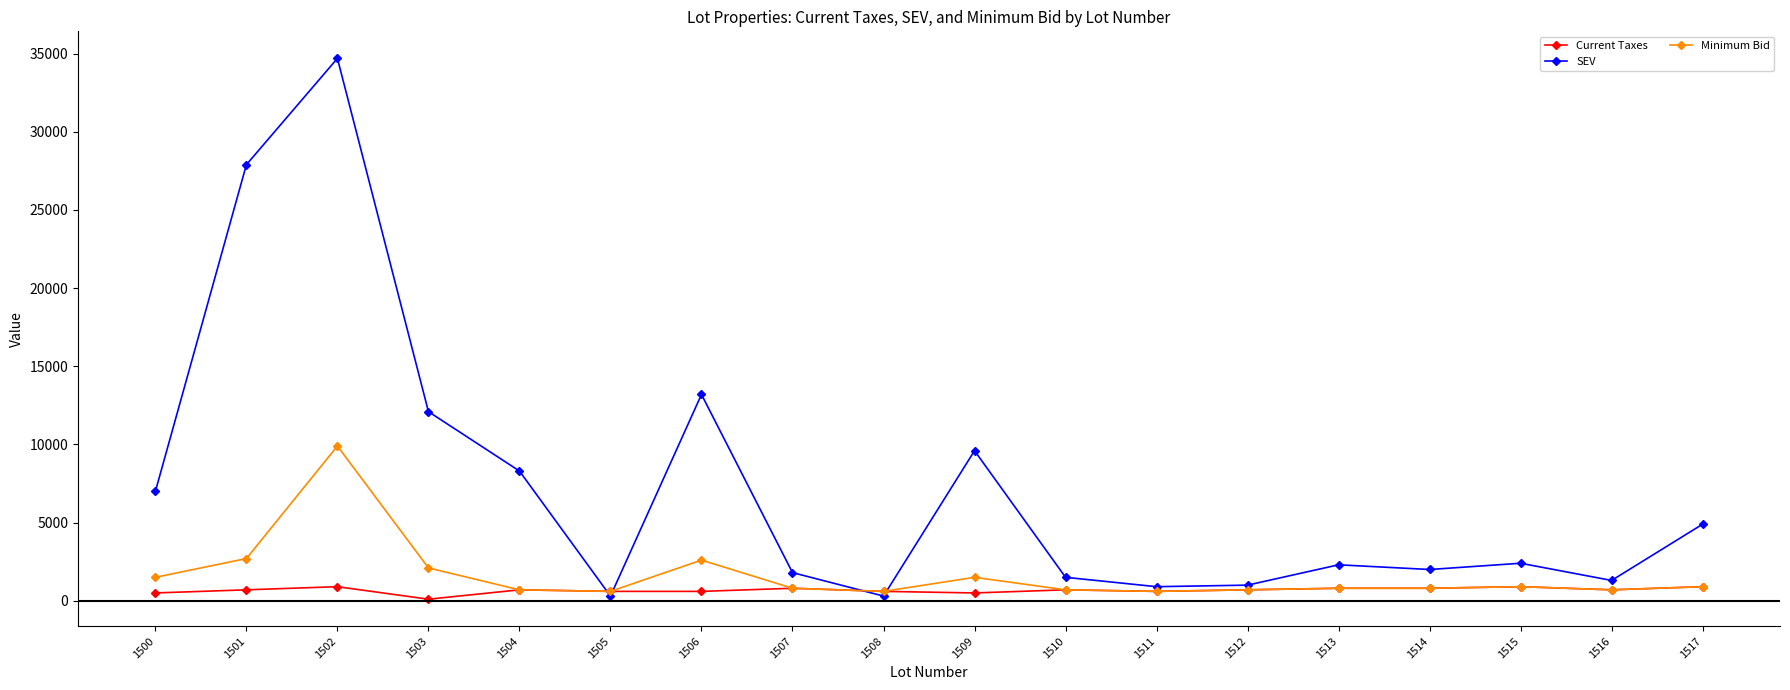

Read the SEV value at 1515.

2400